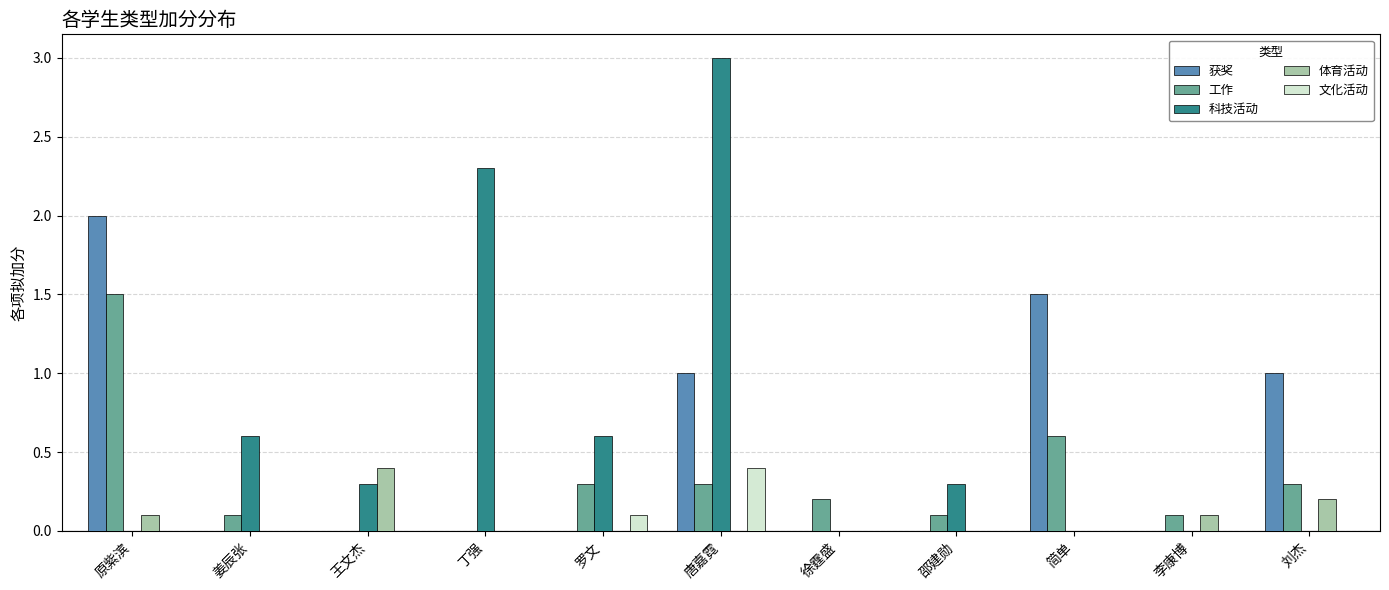

Is it true that 文化活动 equals 0.2 at 唐嘉霓?

False